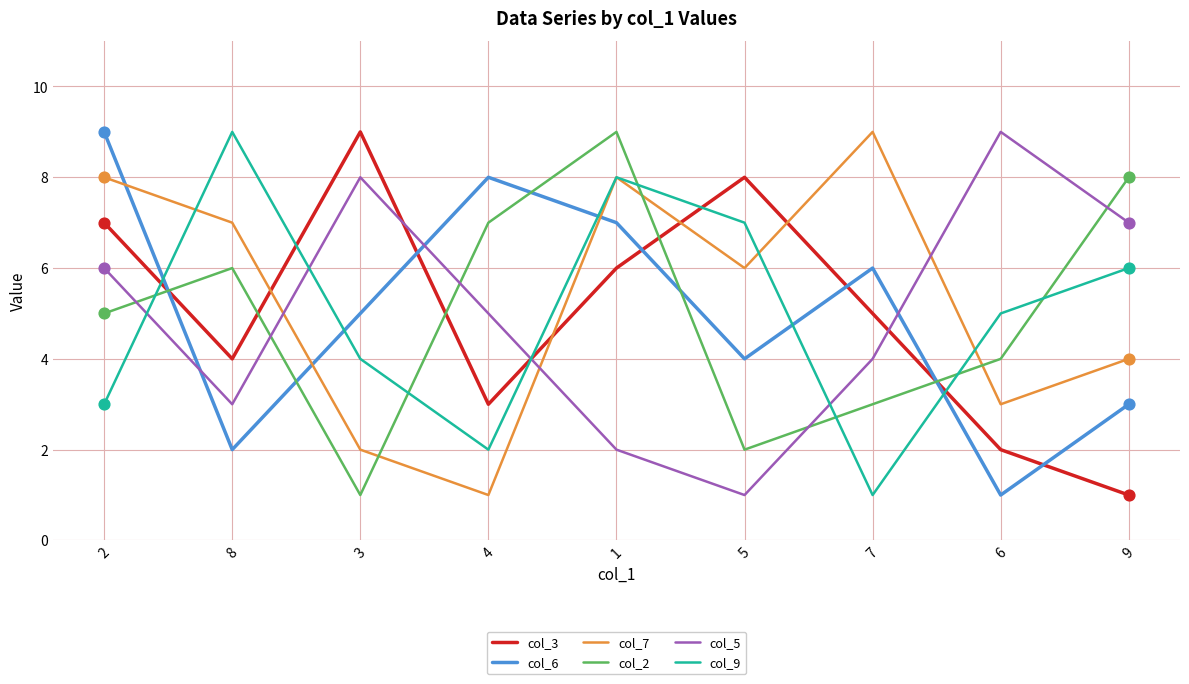

Which series changed the most between 2 and 8?

col_6